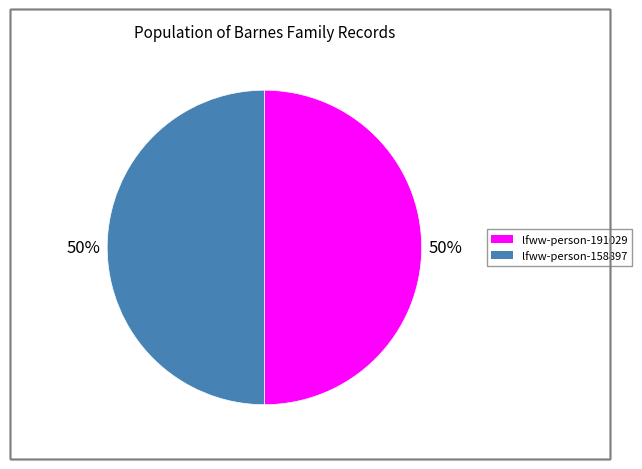

What percentage is the lfww-person-158897 slice, to the nearest percent?

50%